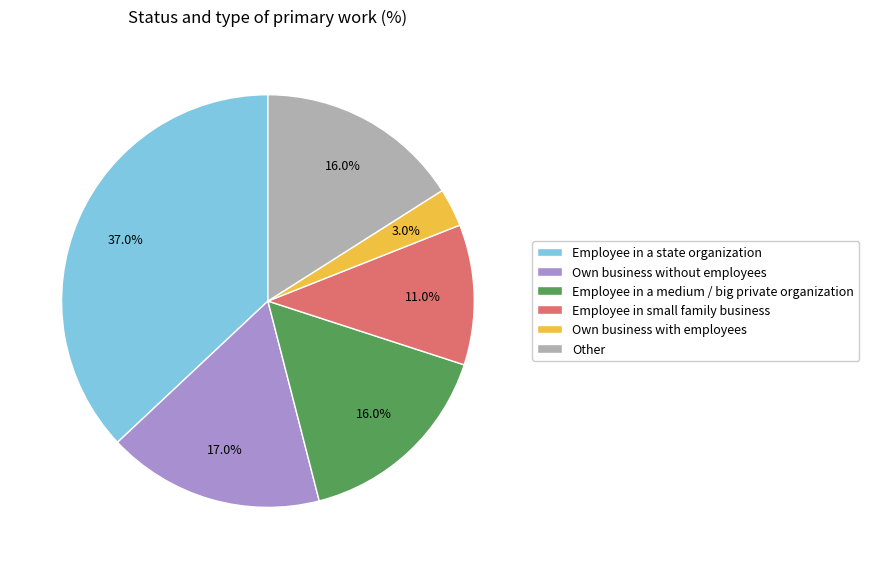

To the nearest percent, what portion does Employee in small family business represent?

11%